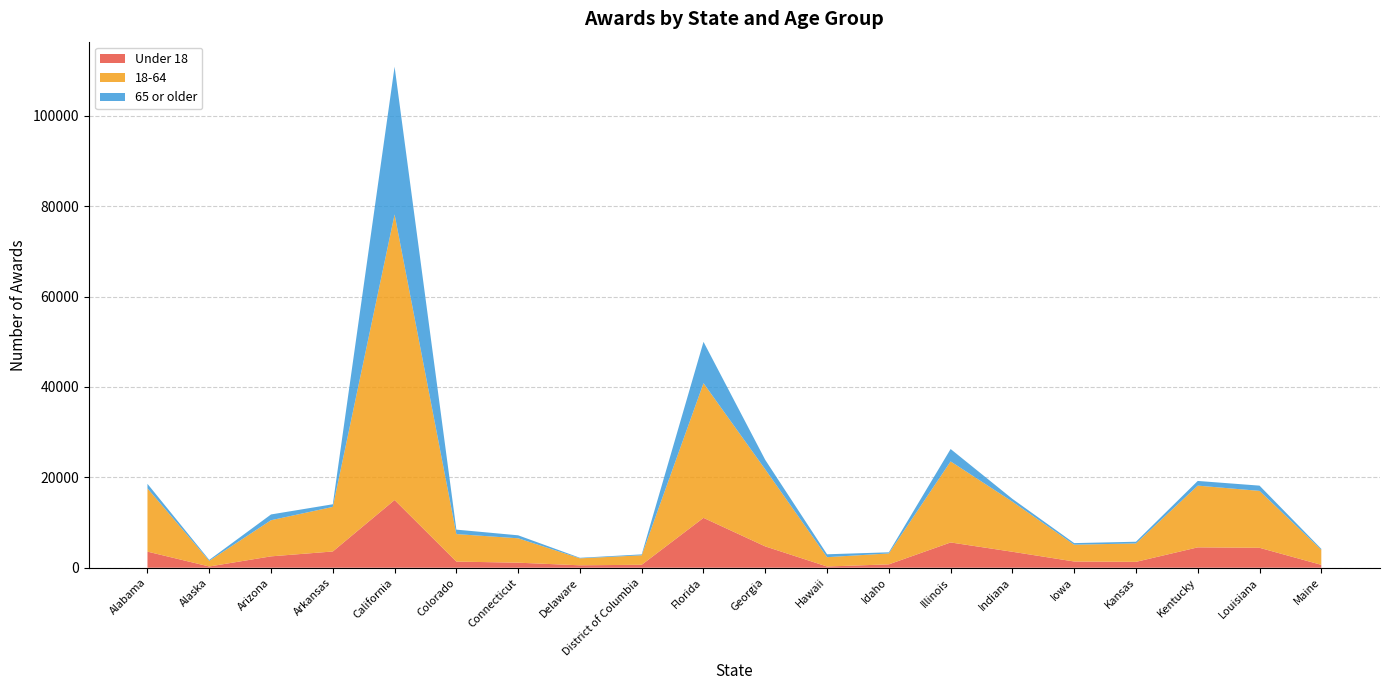

Reading left to right, extract all data points from this chart.

Under 18: Alabama=3563	Alaska=277	Arizona=2518	Arkansas=3598	California=14985	Colorado=1360	Connecticut=1118	Delaware=537	District of Columbia=657	Florida=11036	Georgia=4718	Hawaii=271	Idaho=749	Illinois=5595	Indiana=3533	Iowa=1378	Kansas=1301	Kentucky=4508	Louisiana=4413	Maine=640
18-64: Alabama=13999	Alaska=1249	Arizona=7997	Arkansas=9863	California=63195	Colorado=6087	Connecticut=5397	Delaware=1541	District of Columbia=2093	Florida=29803	Georgia=17030	Hawaii=2064	Idaho=2417	Illinois=17935	Indiana=11081	Iowa=3719	Kansas=4077	Kentucky=13663	Louisiana=12594	Maine=3332
65 or older: Alabama=1005	Alaska=211	Arizona=1277	Arkansas=584	California=32696	Colorado=983	Connecticut=660	Delaware=120	District of Columbia=202	Florida=9153	Georgia=2109	Hawaii=642	Idaho=245	Illinois=2741	Indiana=627	Iowa=351	Kansas=373	Kentucky=1035	Louisiana=1161	Maine=205